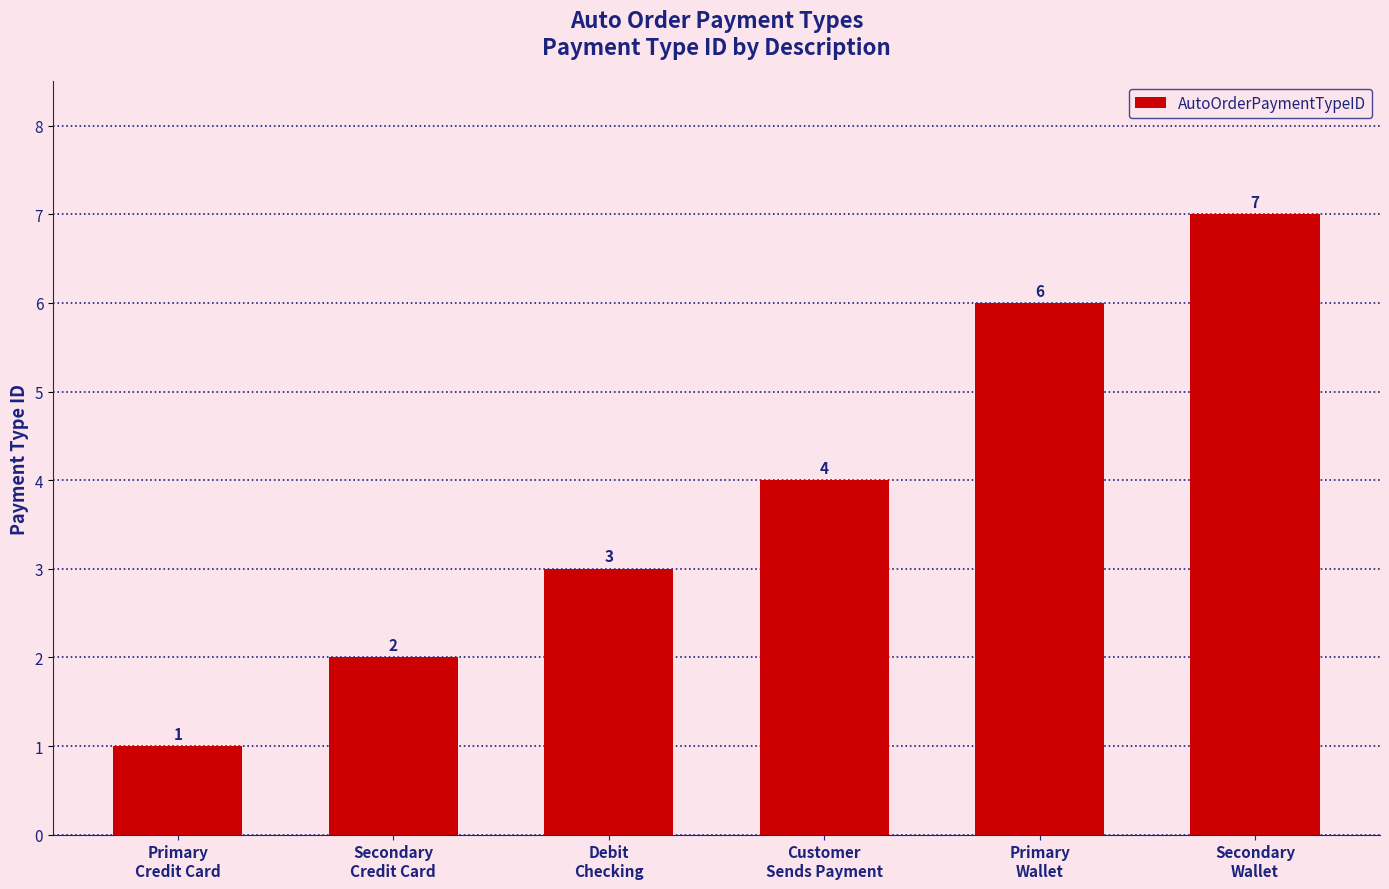

What is the value of the 6th bar from the left?

7